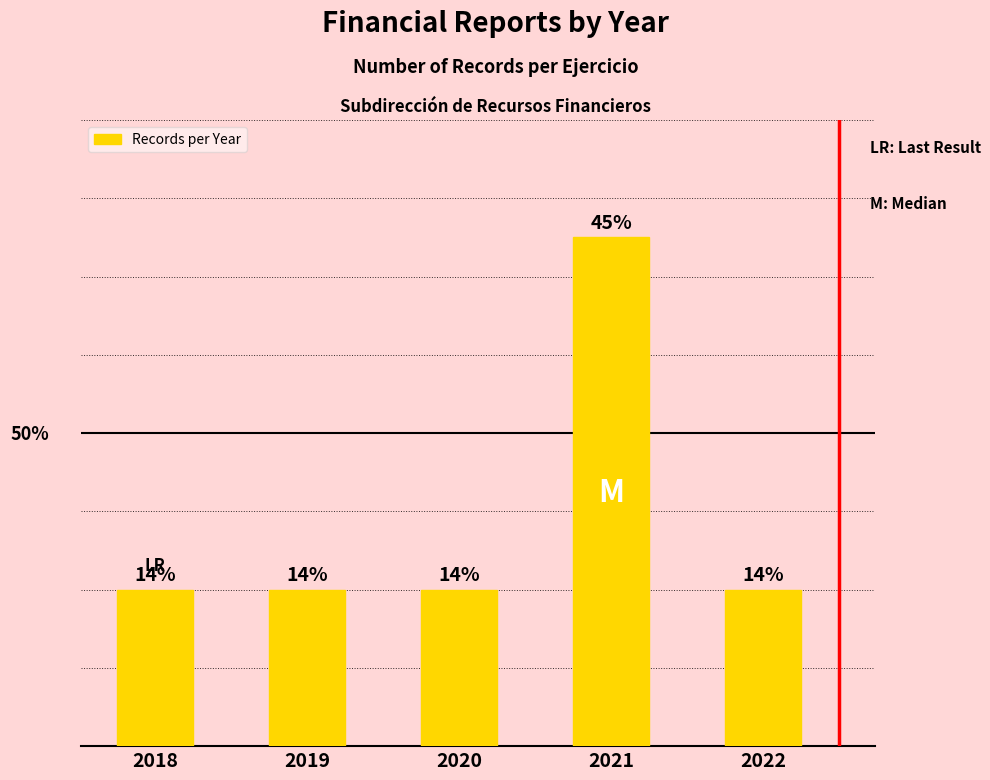

Rank the categories by value from lowest to highest.

2018, 2019, 2020, 2022, 2021